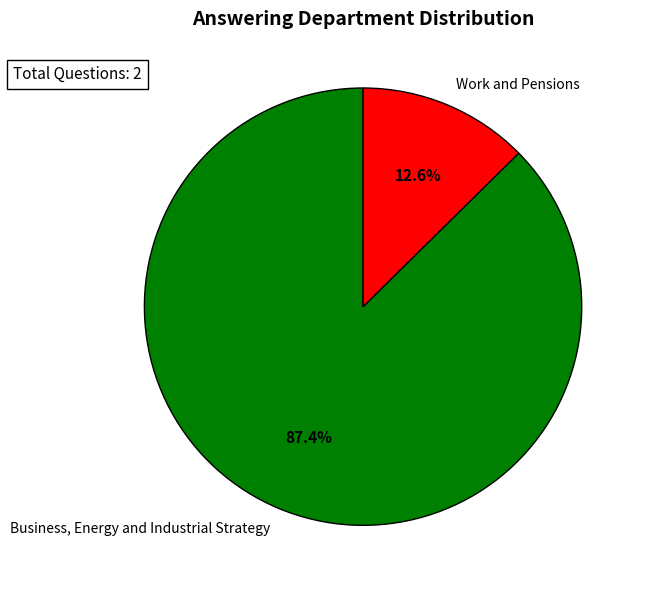

Which slice represents more than half of the pie?

Business, Energy and Industrial Strategy